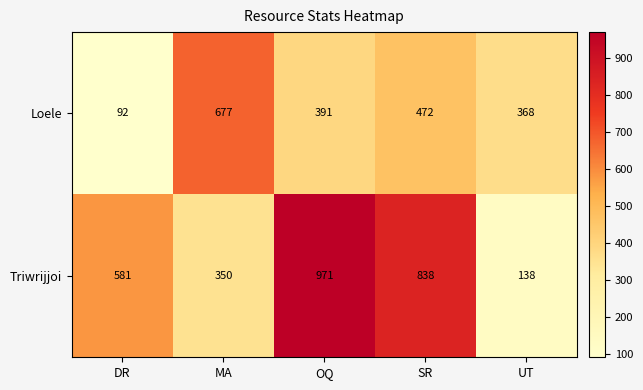

Rank the series by their average value, from highest to lowest.

Triwrijjoi, Loele